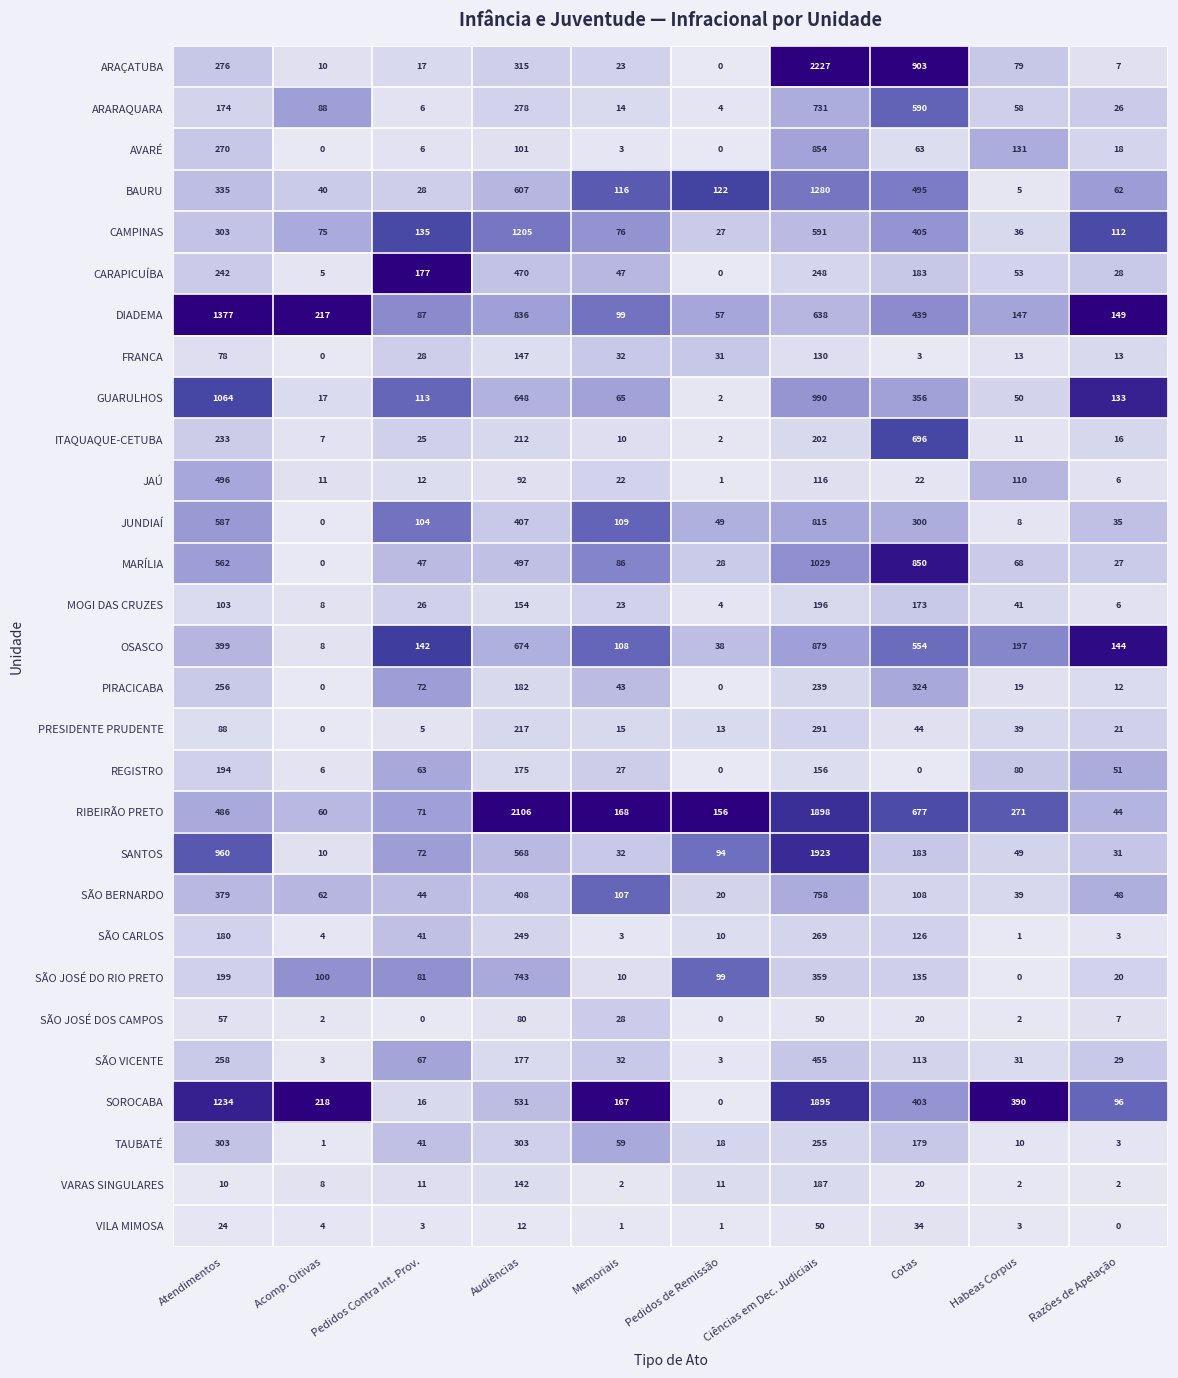

List the labels in order of SÃO JOSÉ DO RIO PRETO value, smallest first.

Habeas Corpus, Memoriais, Razões de Apelação, Pedidos Contra Int. Prov., Pedidos de Remissão, Acomp. Oitivas, Cotas, Atendimentos, Ciências em Dec. Judiciais, Audiências